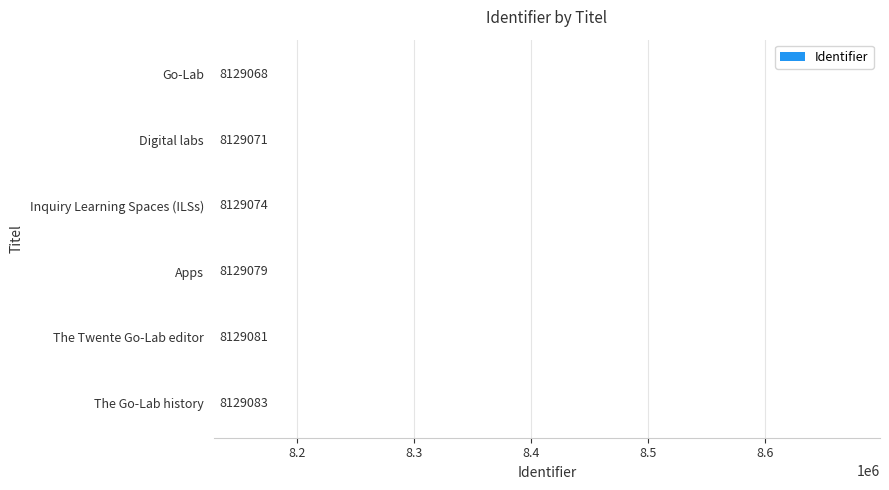

What is the change in value from The Go-Lab history to Digital labs?

-12